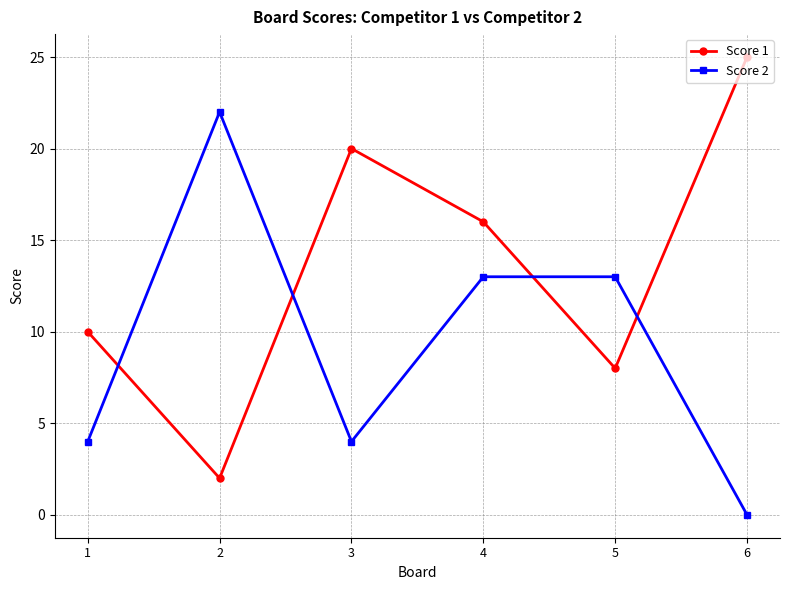

What is the greatest value displayed?

25